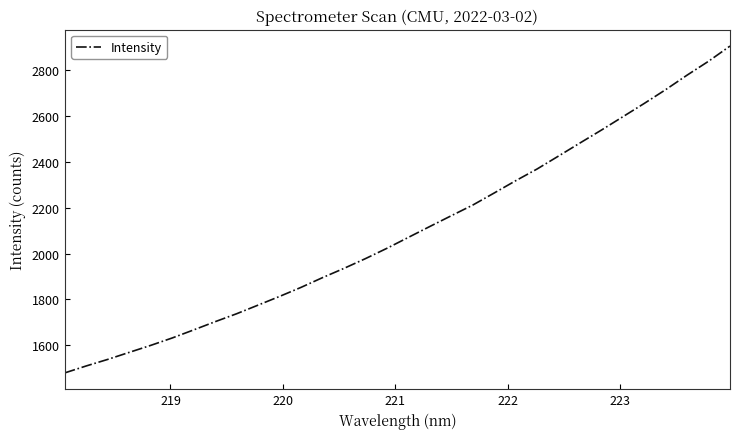

What is the difference between the maximum and minimum values?

1424.6